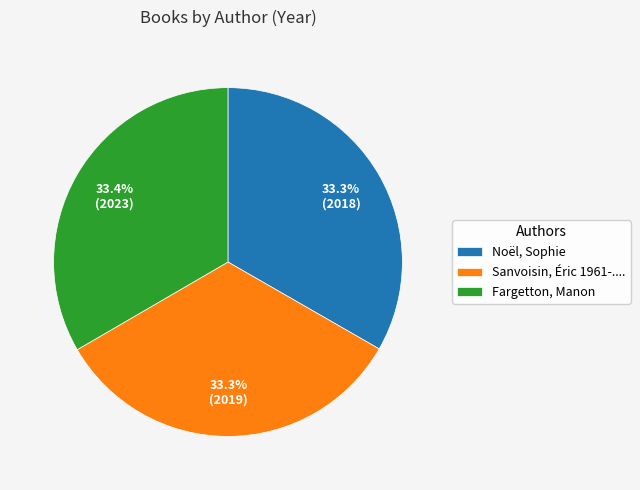

Which has a higher value, Fargetton, Manon or Noël, Sophie?

Fargetton, Manon